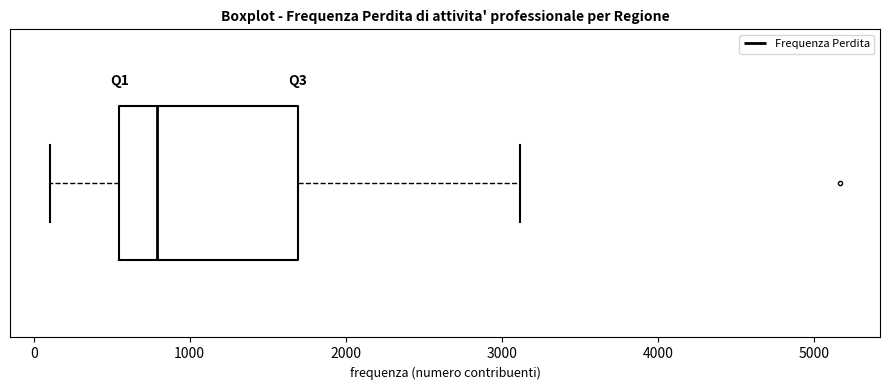

Read this box plot against the x-axis: the position of the median line, the range covered by the box, and the ends of both whiskers. The values are not printed on the chart, so give them approximately, as read against the axis.

median 800, box 600 to 1700, whiskers 100 to 3100